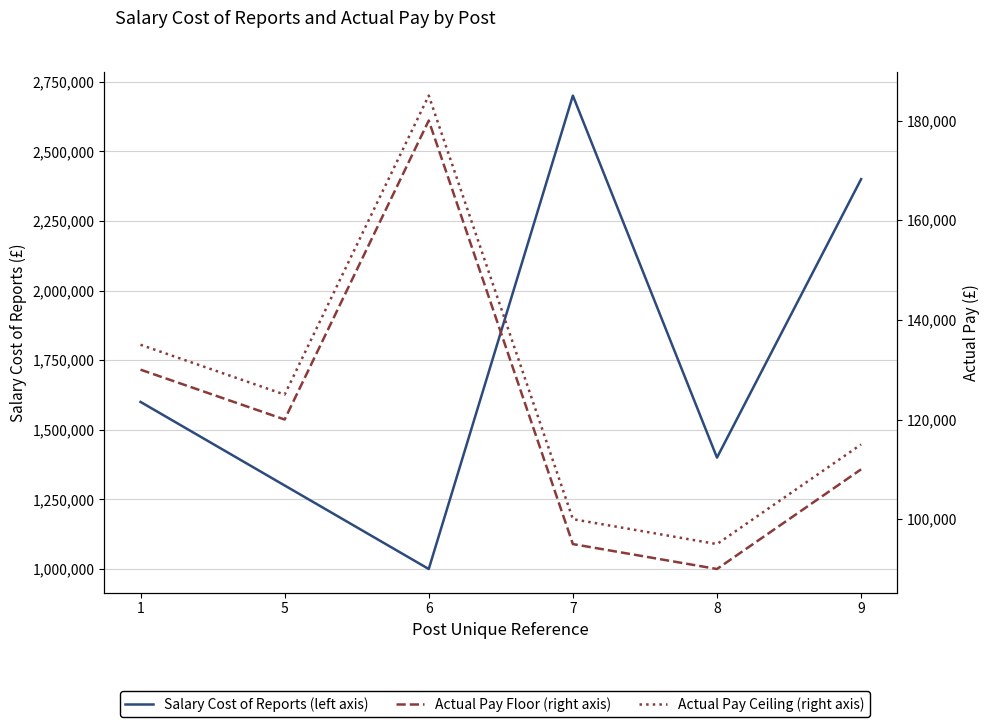

The Actual Pay Ceiling (right axis) series shows 134999 at 1. True or false?

True